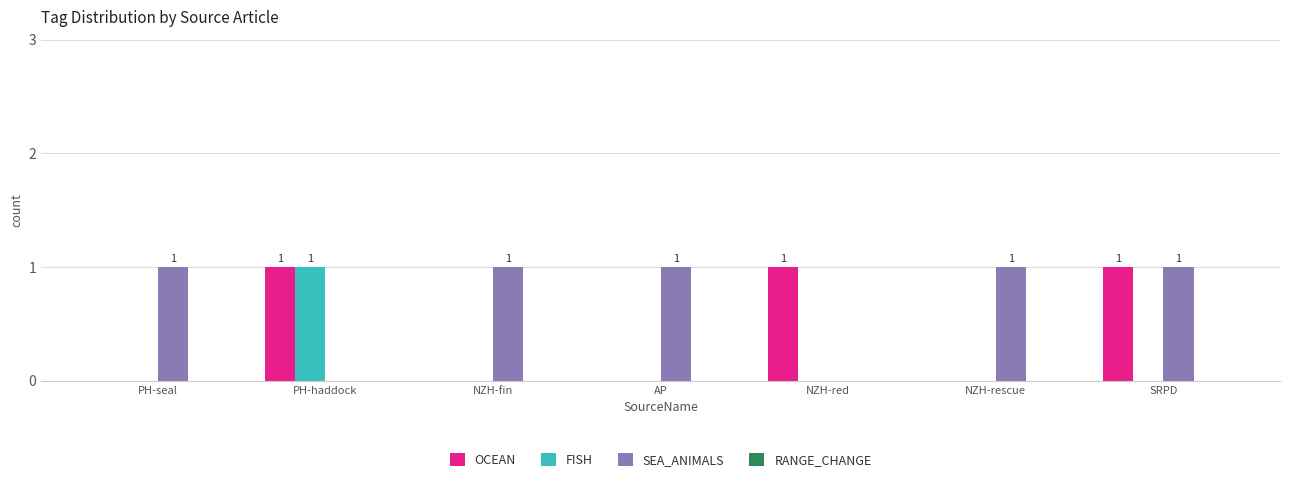

At which label does FISH reach its peak?

PH-haddock